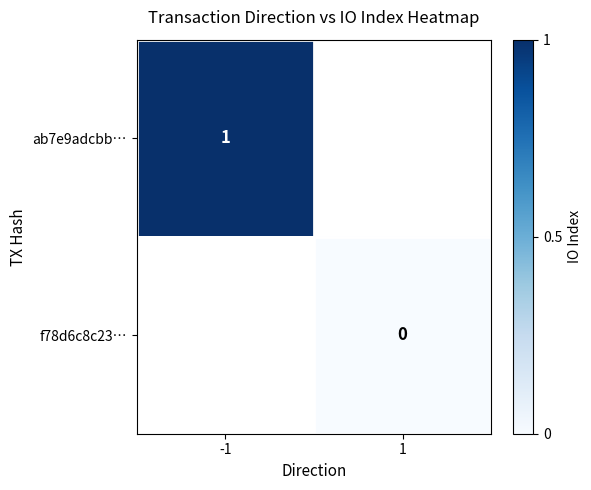

Is it true that ab7e9adcbb… equals 0 at -1?

False